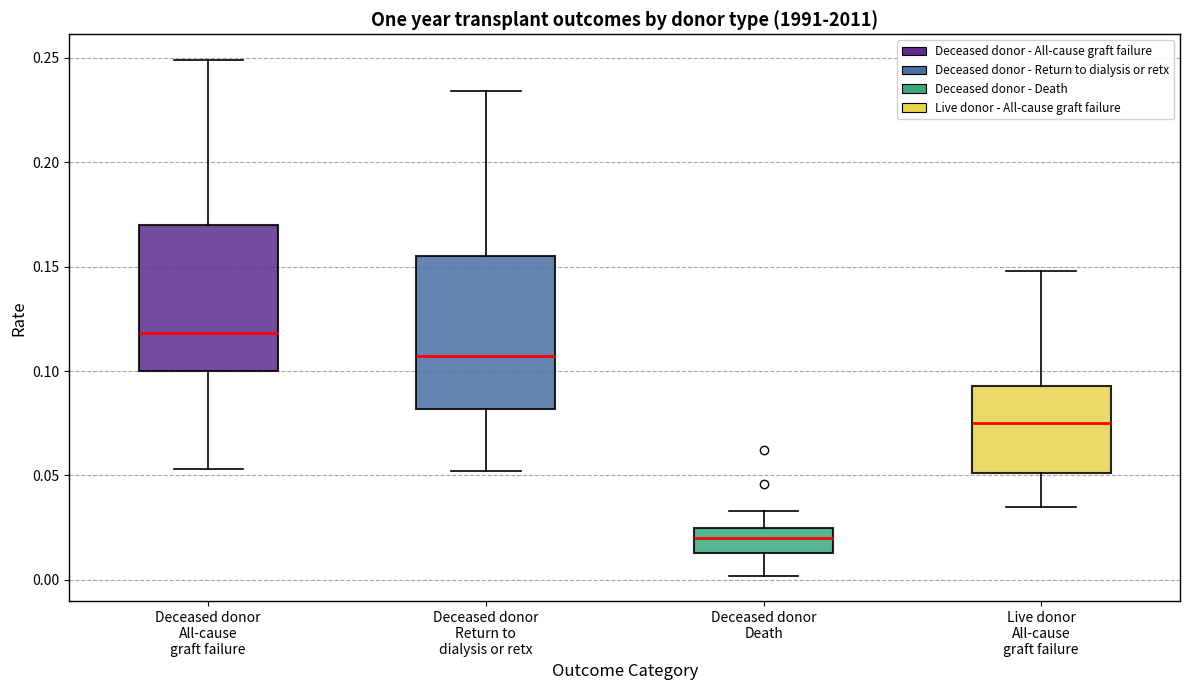

Which box's median line is the lowest?

Deceased donor Death